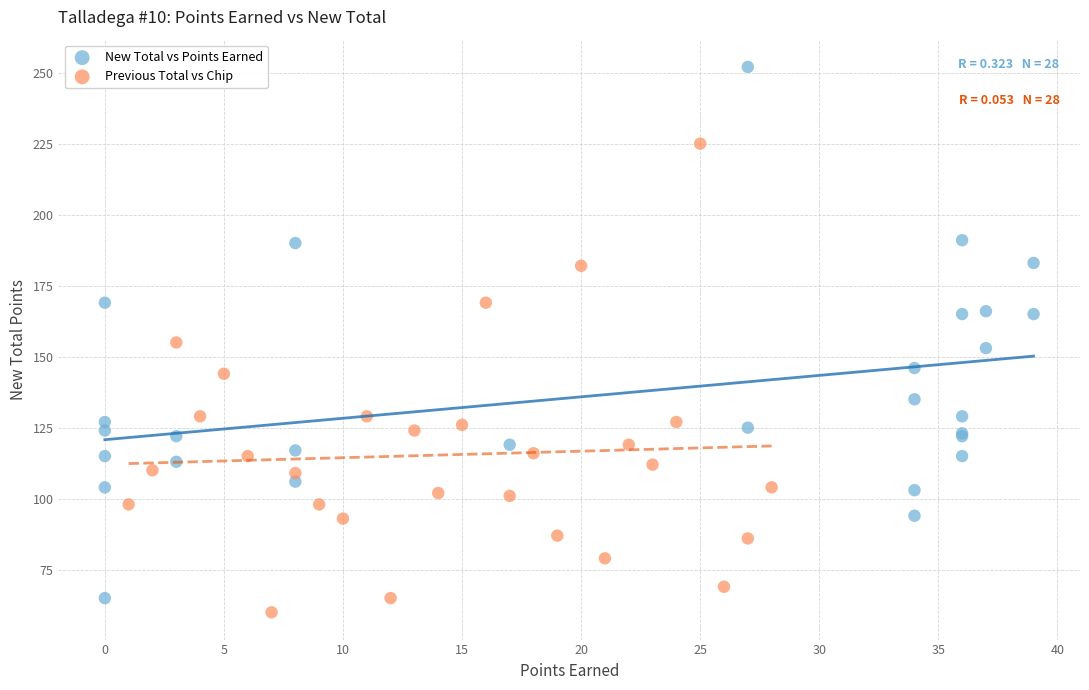

Which series reaches the minimum Y coordinate?

Previous Total vs Chip